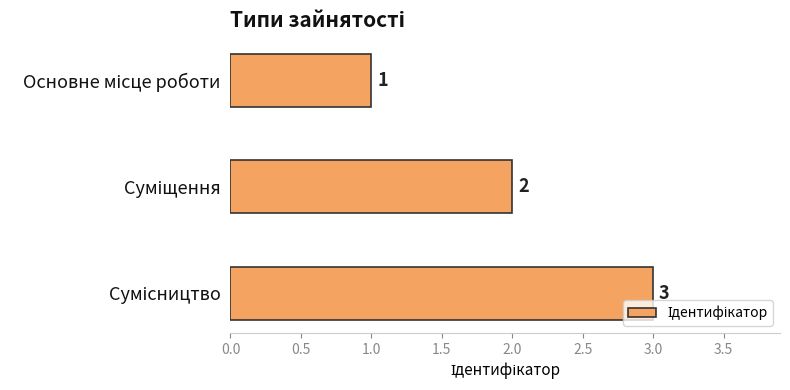

What is the greatest value displayed?

3